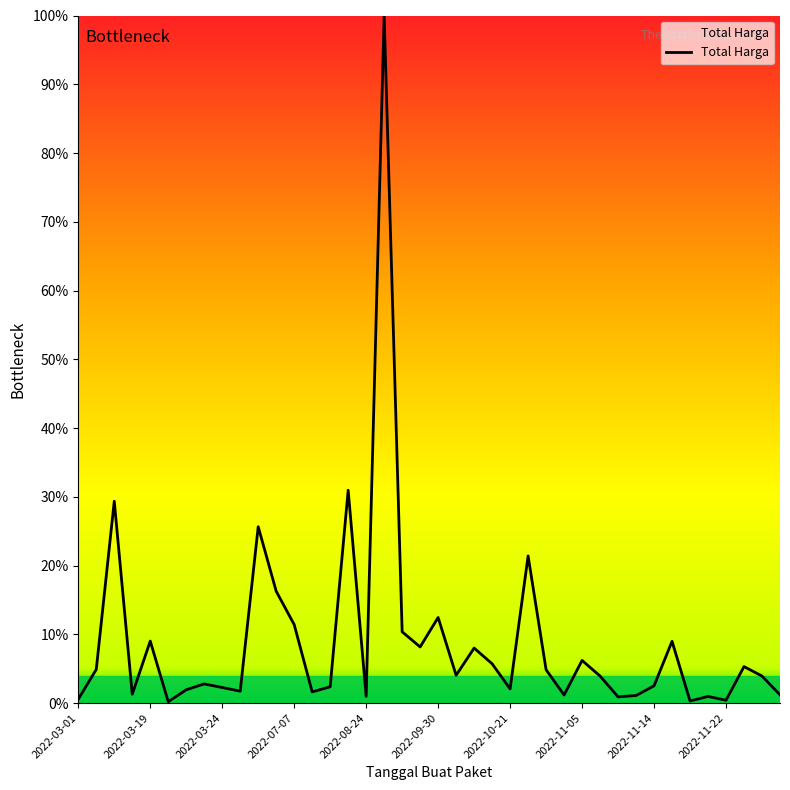

Does the chart have visible grid lines?

No